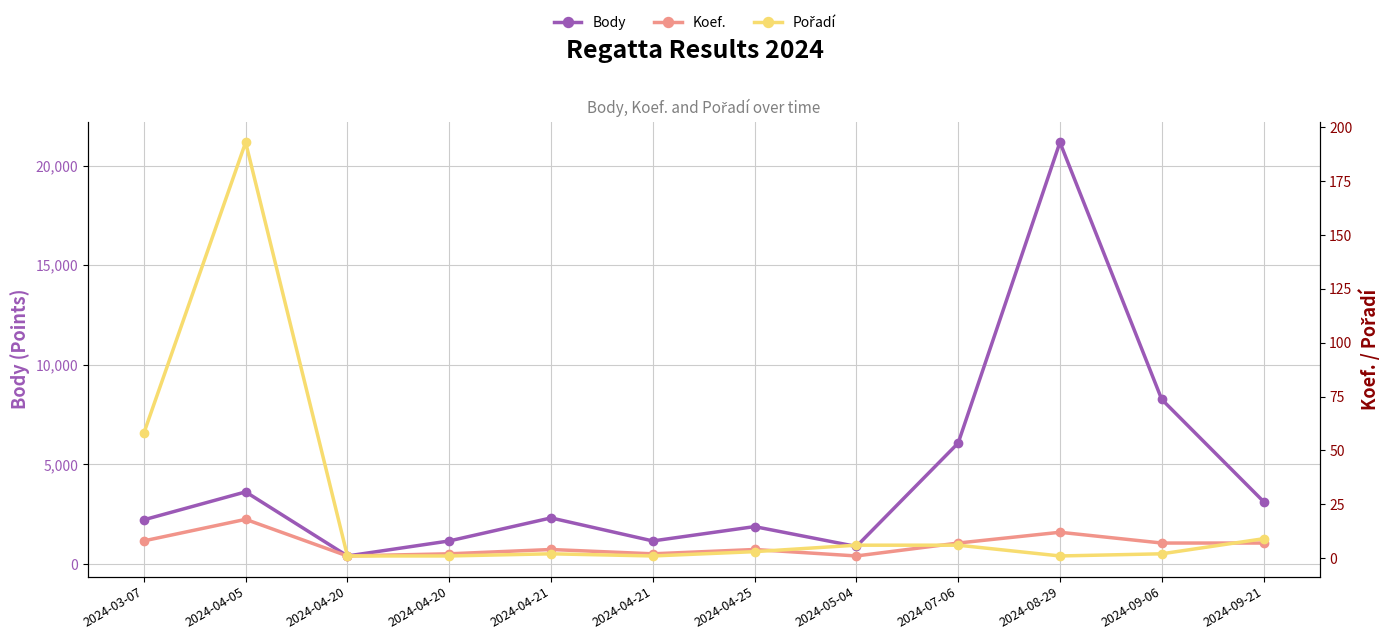

What is the greatest value displayed?

21165